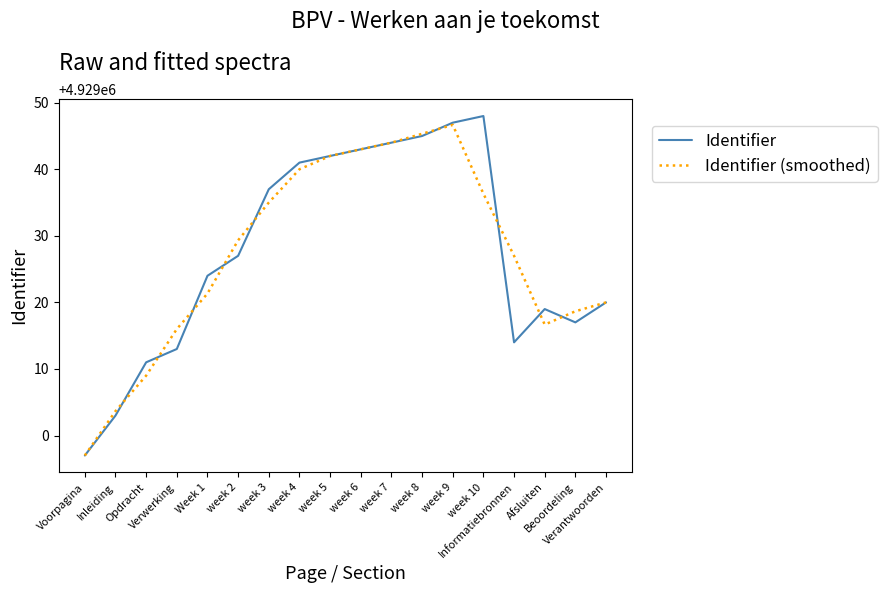

What is the difference between the maximum and minimum values in the Identifier (smoothed) series?

49.7